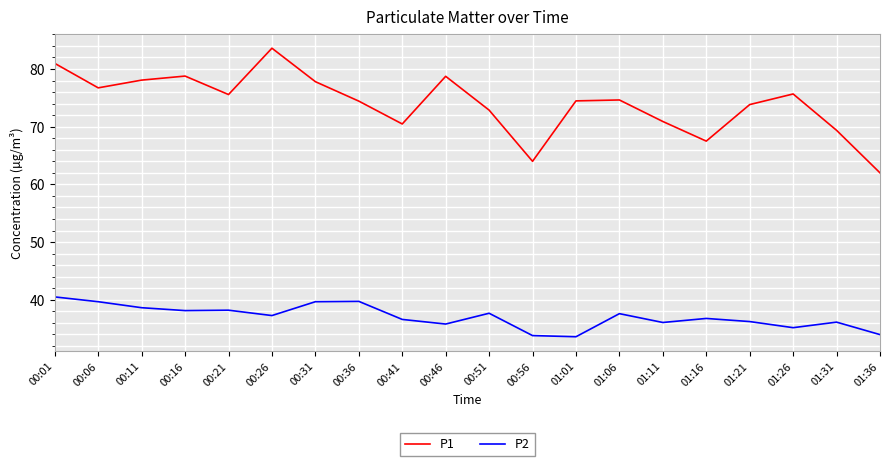

How many categories are shown in the chart?

20